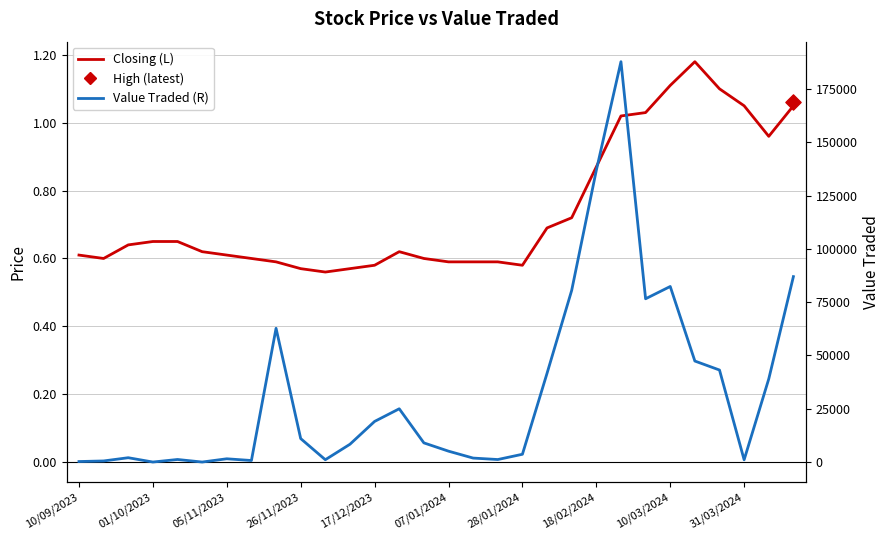

Which series contains the highest Y value?

Value Traded (R)